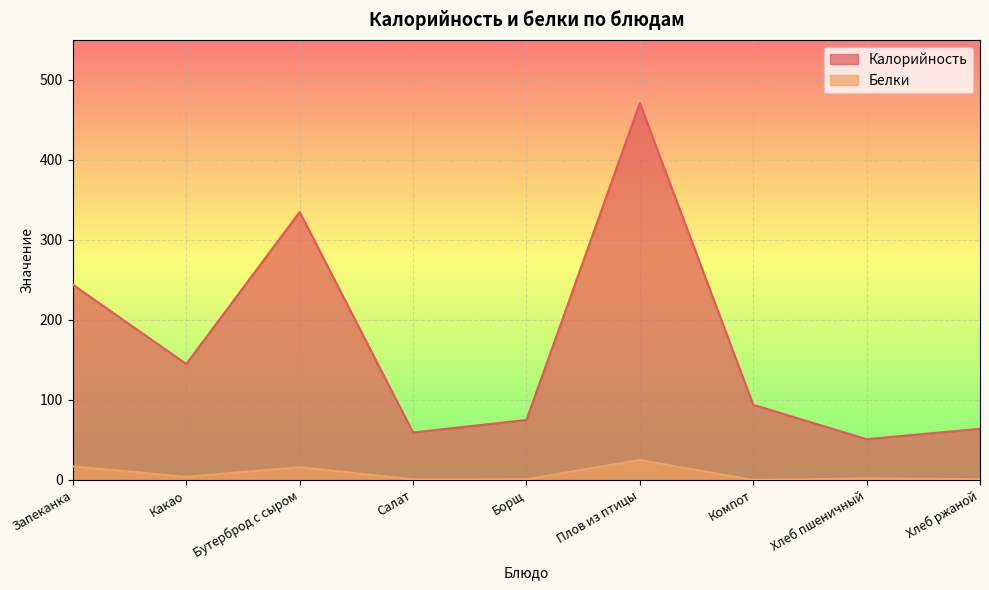

Which series has the largest range (max minus min)?

Калорийность